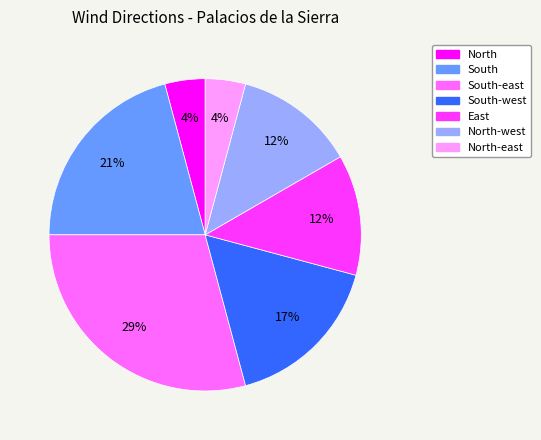

To the nearest percent, what is the average slice percentage?

14%